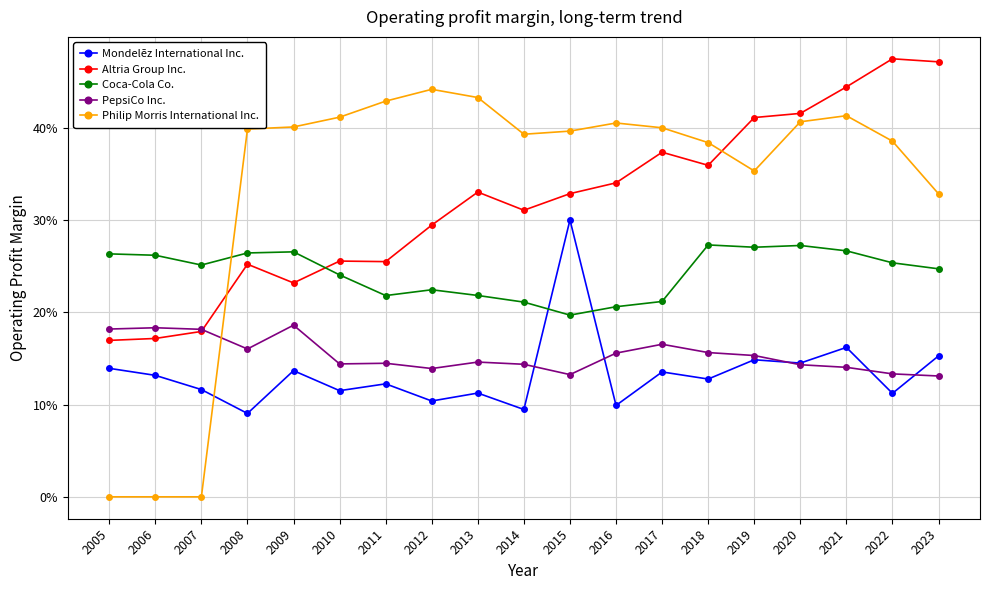

What is the difference between the maximum and minimum values in the PepsiCo Inc. series?

0.1